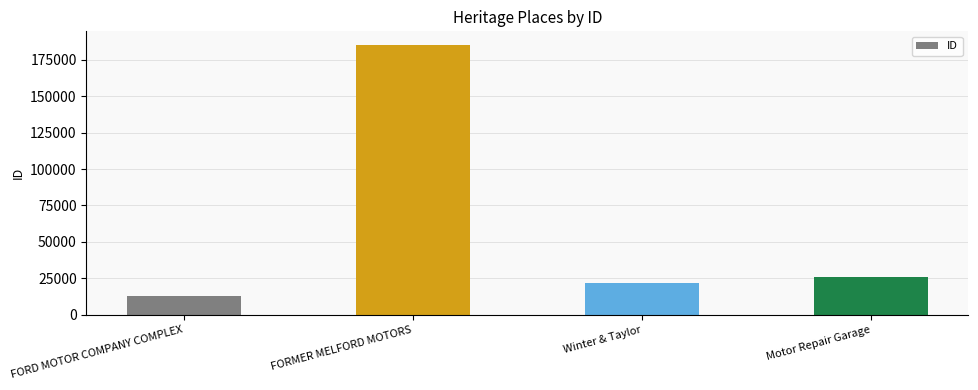

The value at FORMER MELFORD MOTORS is 185251. True or false?

True